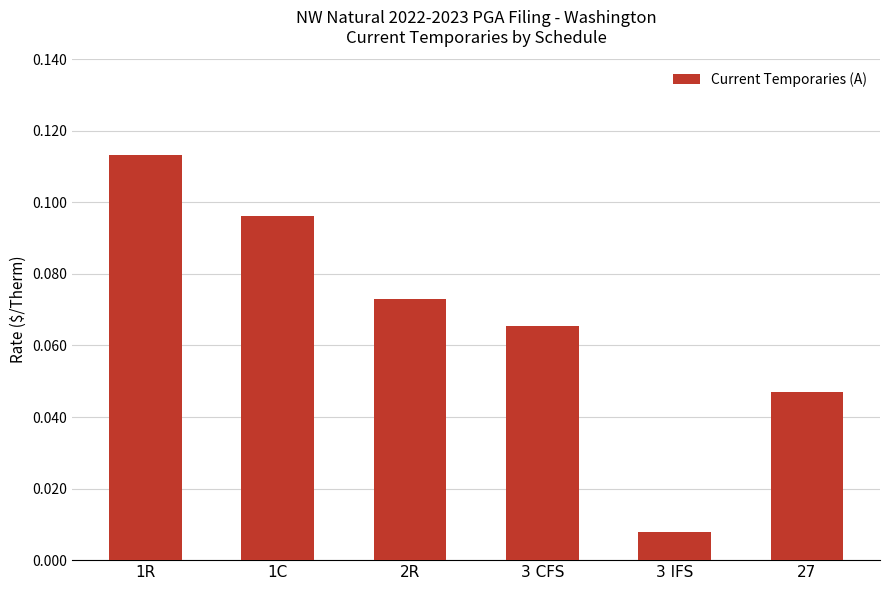

Which has a higher value, 2R or 3 CFS?

2R